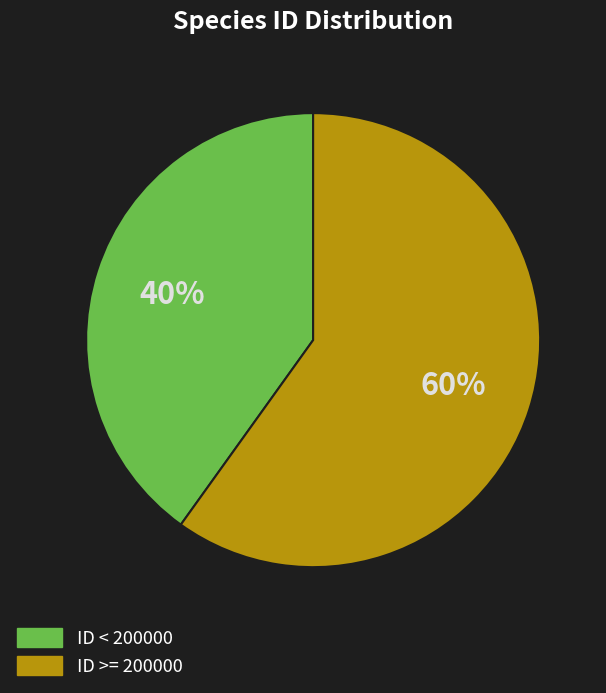

Is there any slice that represents more than half of the pie?

Yes